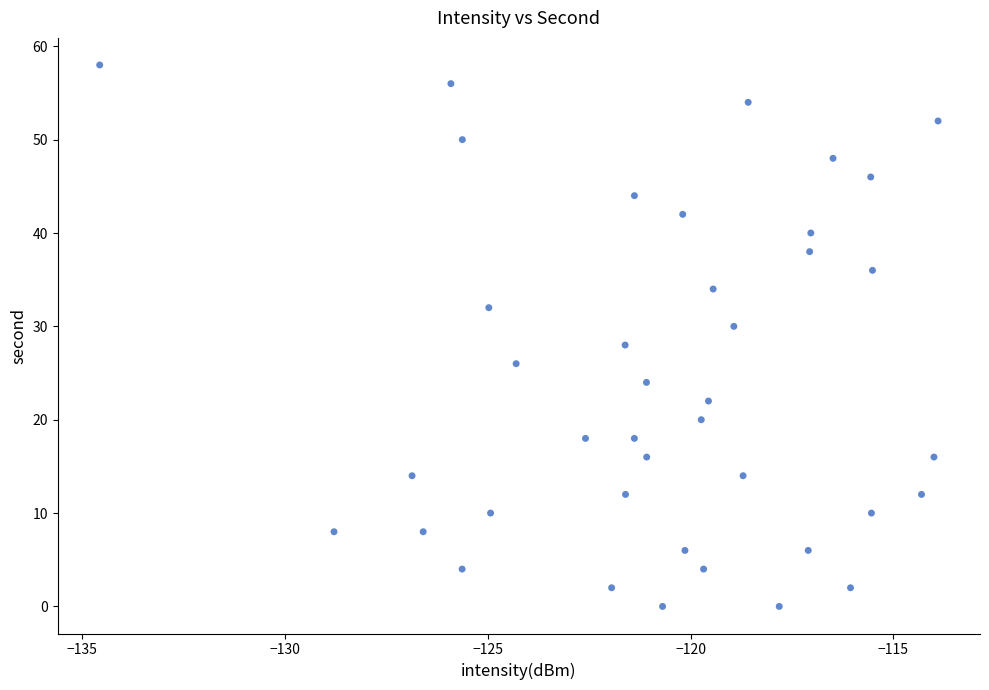

What is the range of Y values (max minus min)?

58